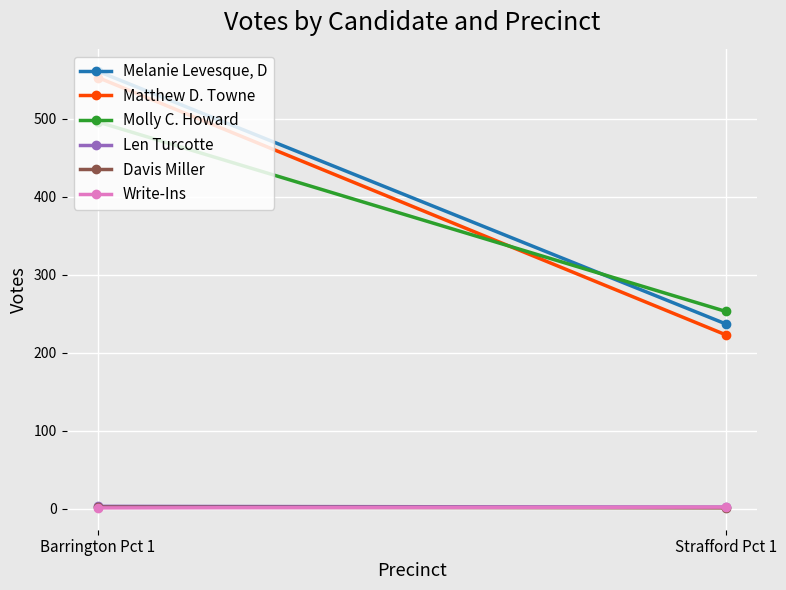

Rank the series at Strafford Pct 1 from lowest to highest value.

Davis Miller, Len Turcotte, Write-Ins, Matthew D. Towne, Melanie Levesque, D, Molly C. Howard